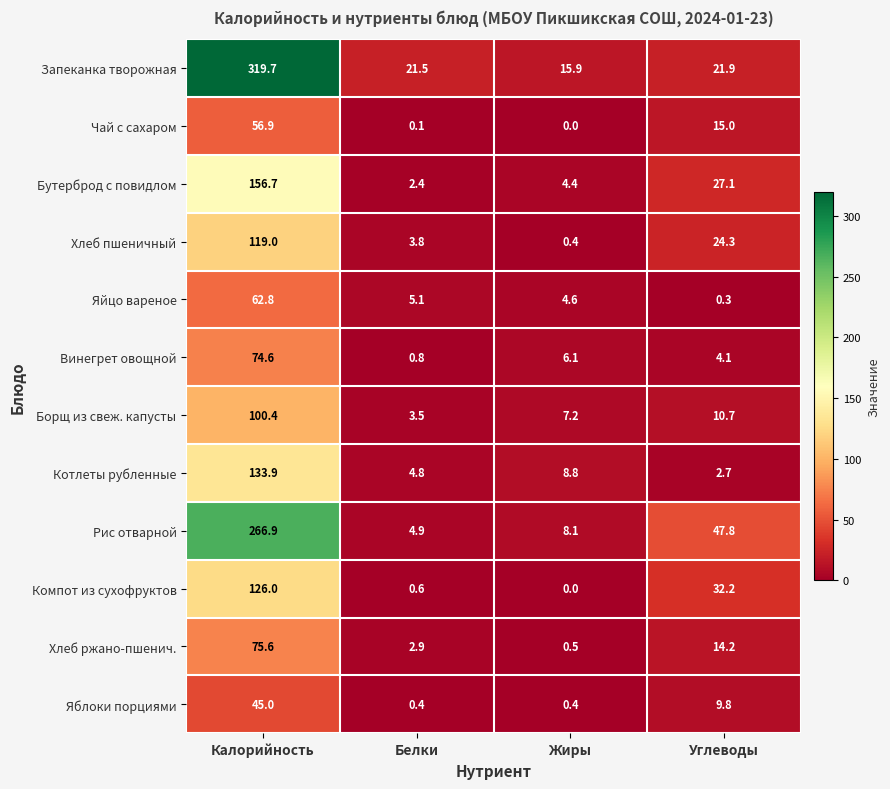

What is the total value across all series at Калорийность?

1537.5